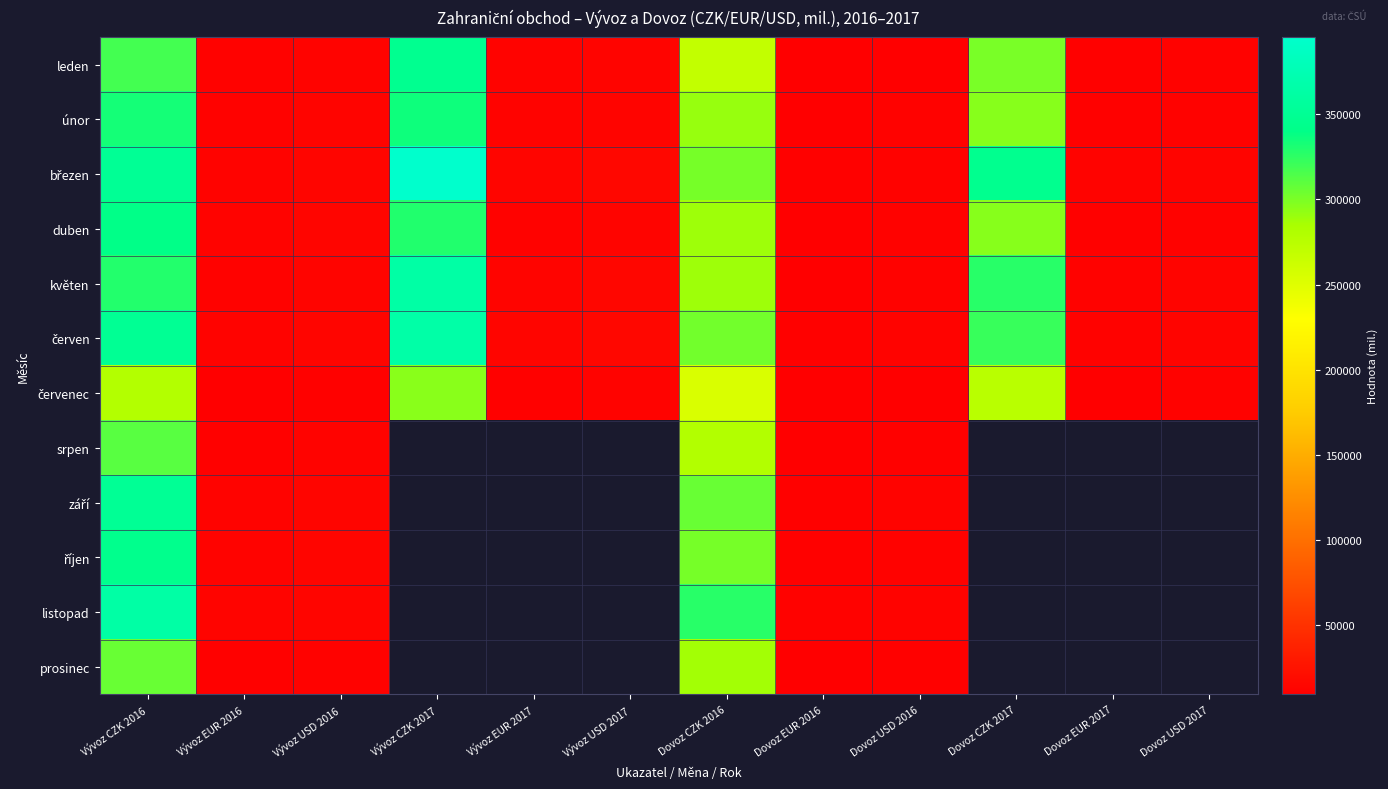

Read the květen value at Dovoz USD 2016.

12065.0